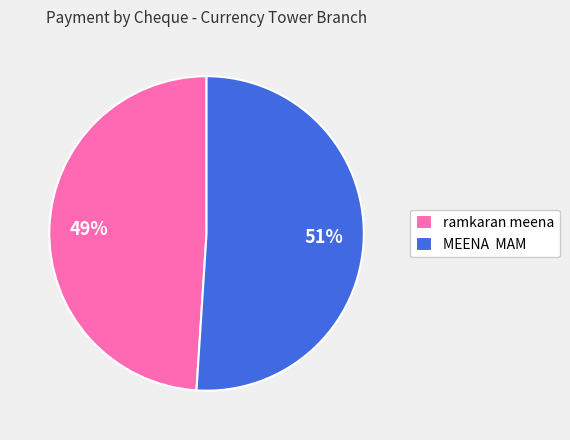

To the nearest percent, what is the average slice percentage?

50%